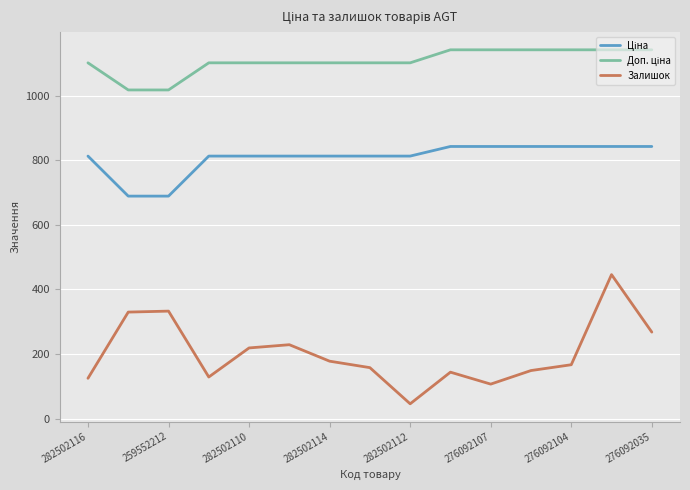

Which series has the largest range (max minus min)?

Залишок